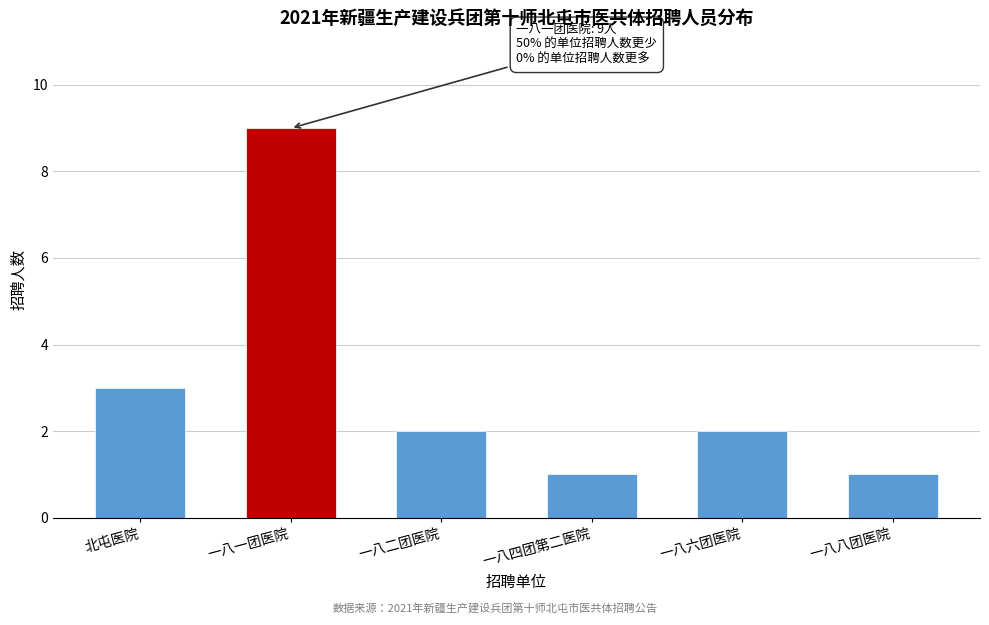

Reading left to right, transcribe all the data shown in this chart.

3	9	2	1	2	1